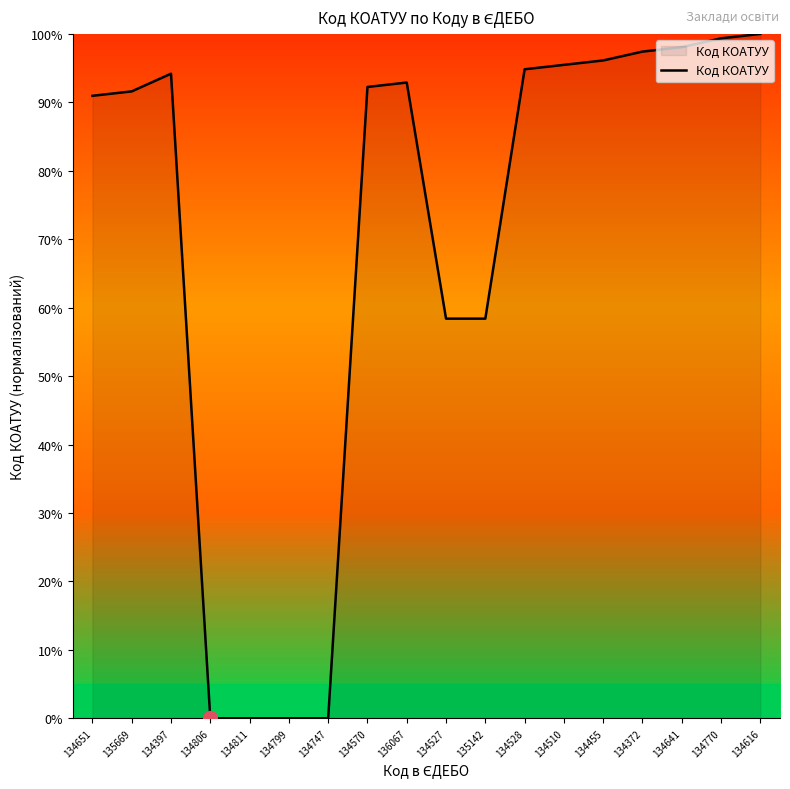

What is the maximum value shown in the chart?

100.0